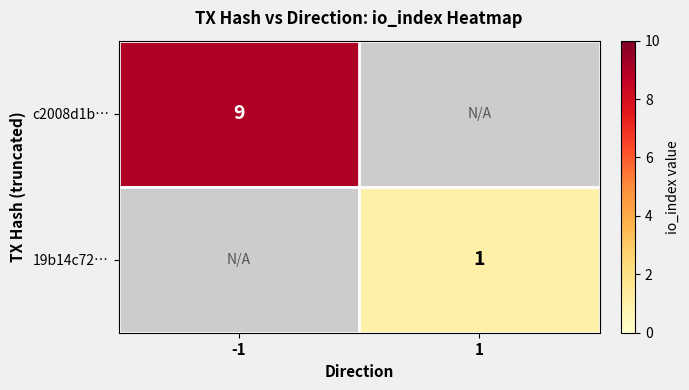

What is the minimum value shown in the chart?

1.0